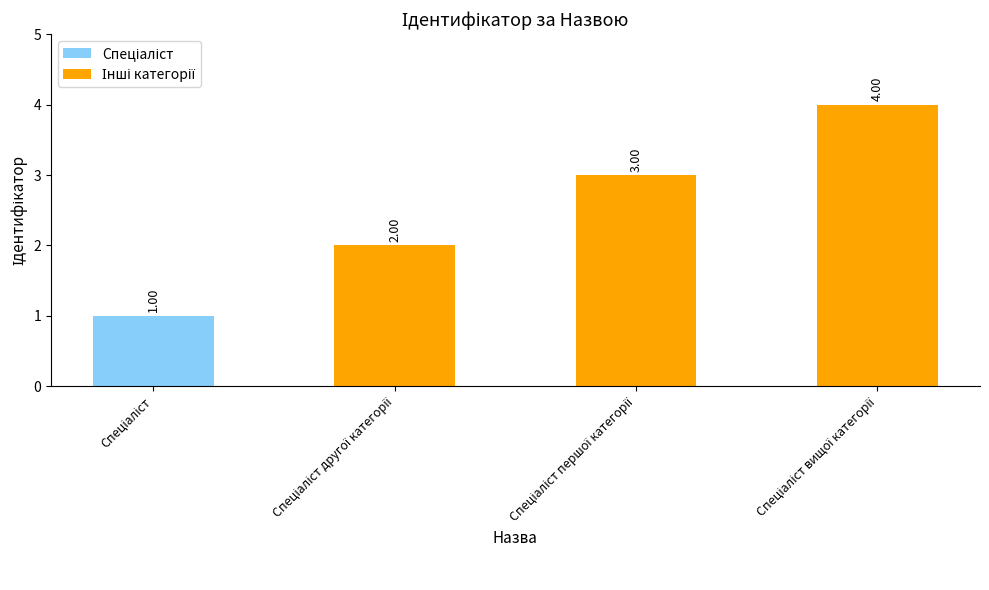

What is the difference between the maximum and minimum values?

3